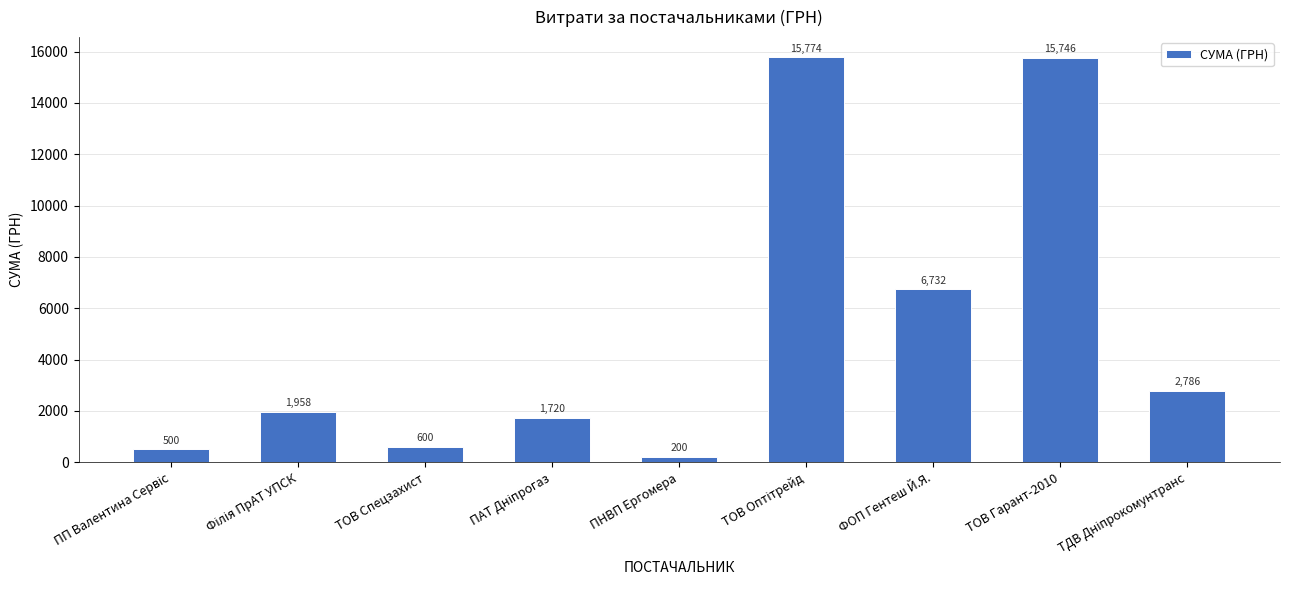

What is the greatest value displayed?

15774.0